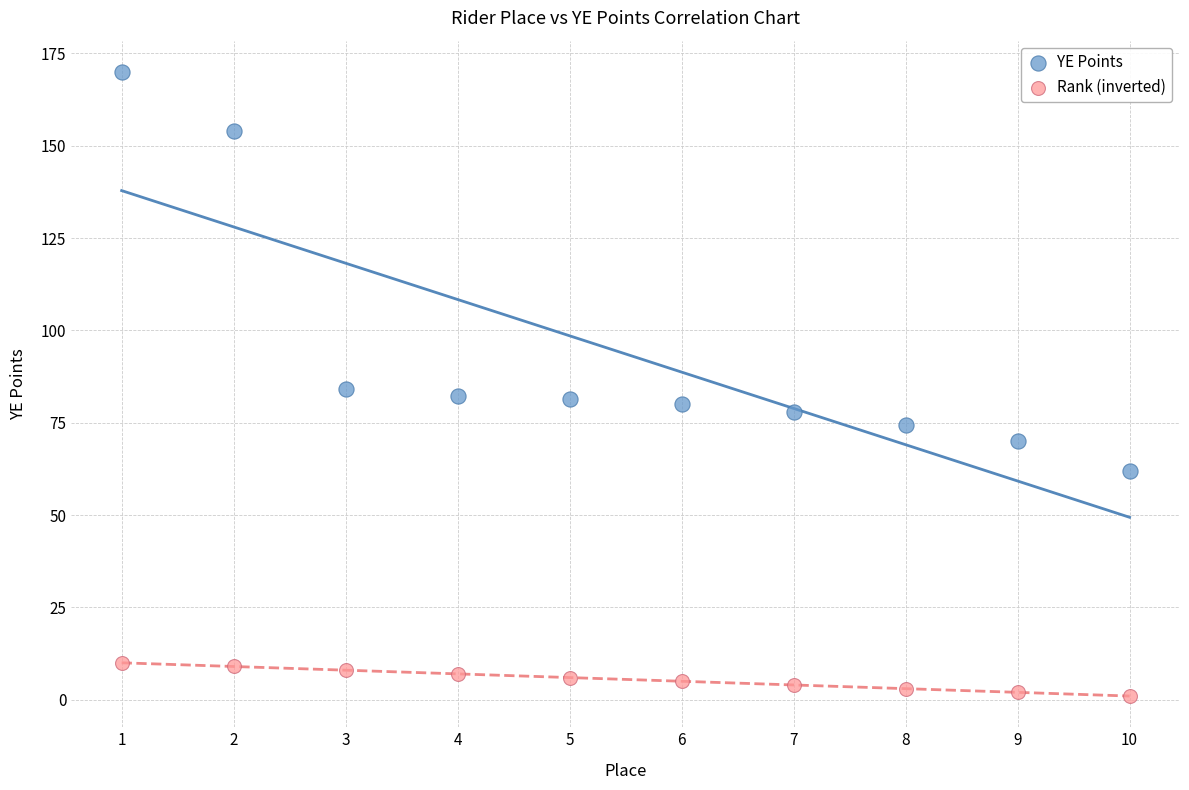

Which series contains the highest Y value?

YE Points